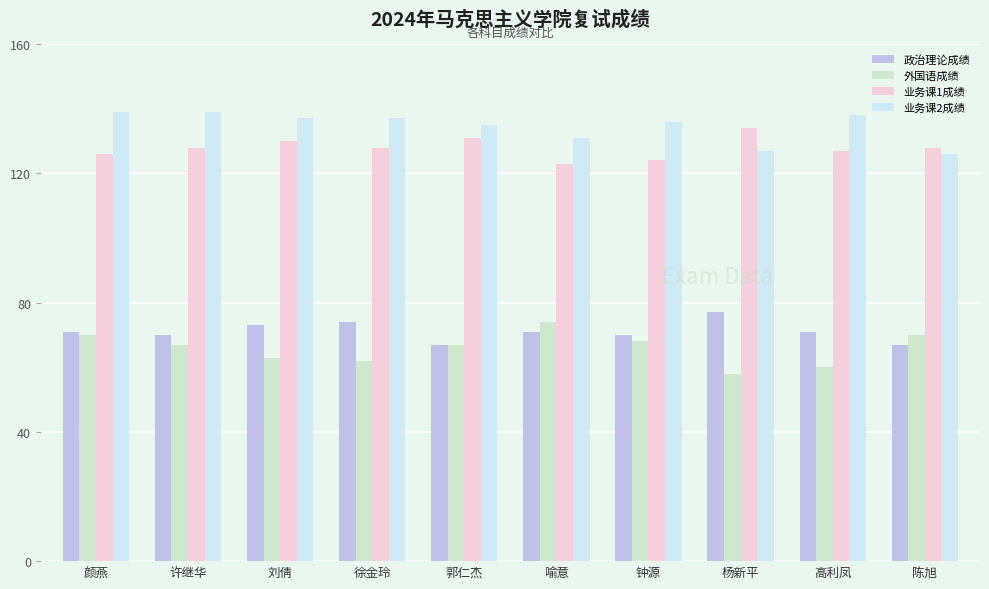

What is the highest value of the 业务课2成绩 series?

139